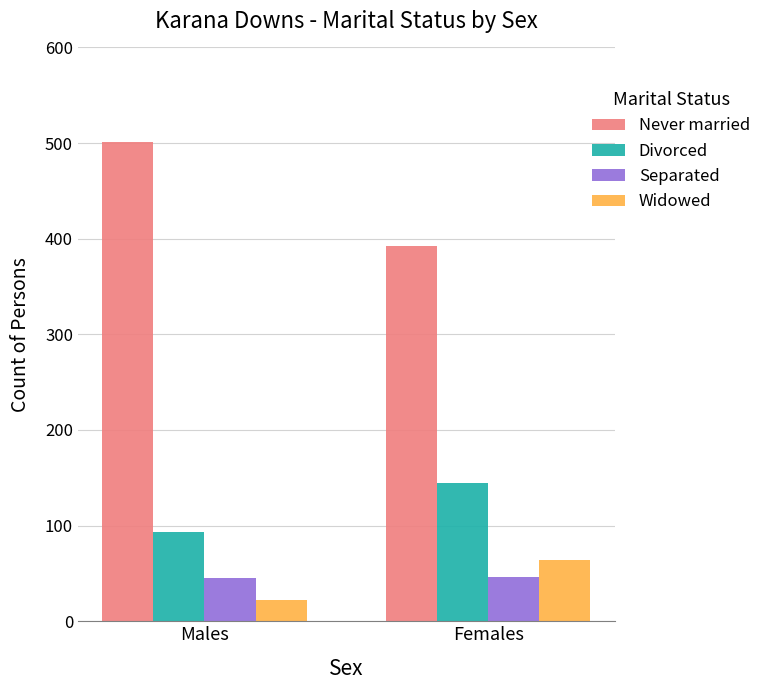

Is it true that Widowed equals 113 at Females?

False